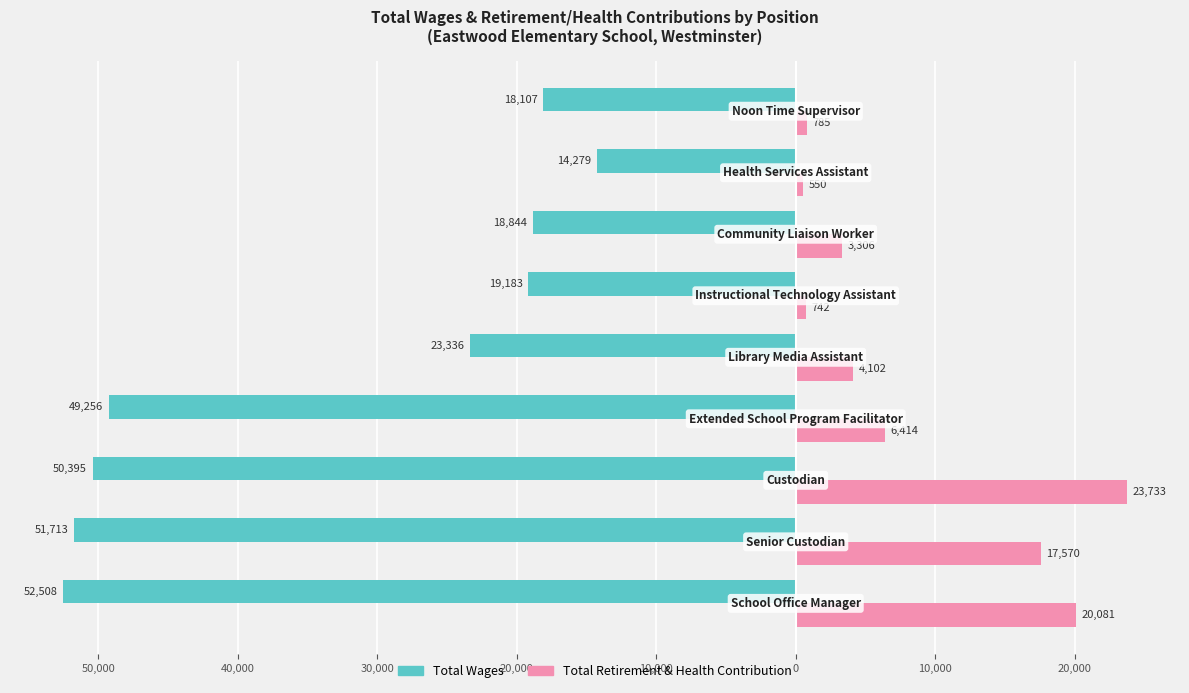

What are all the series names shown in the legend?

Total Wages, Total Retirement & Health Contribution